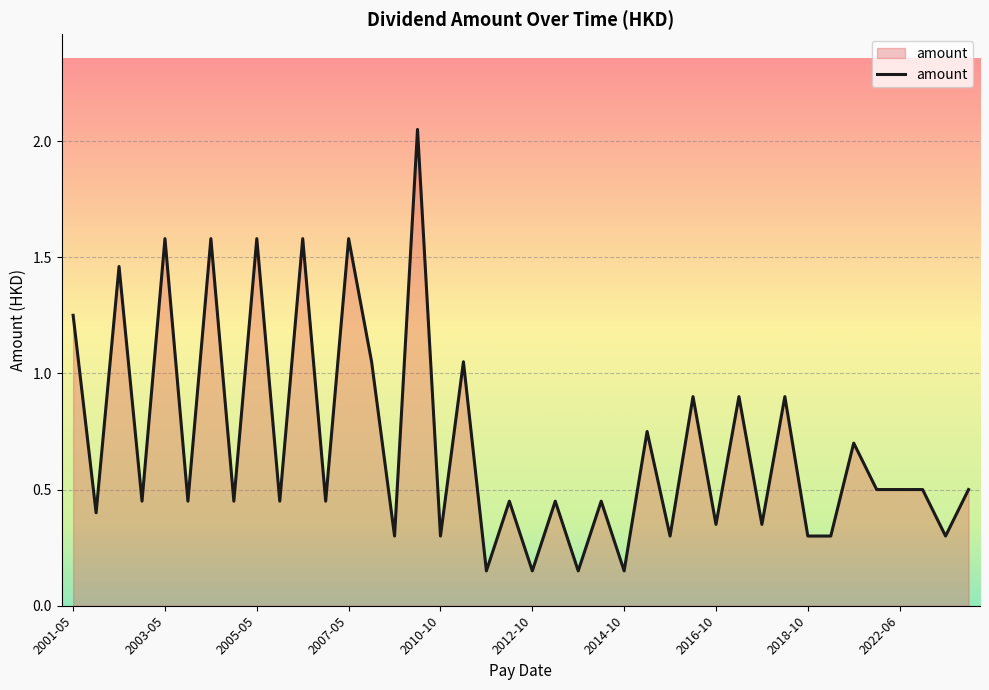

How many lines are shown in the chart?

1